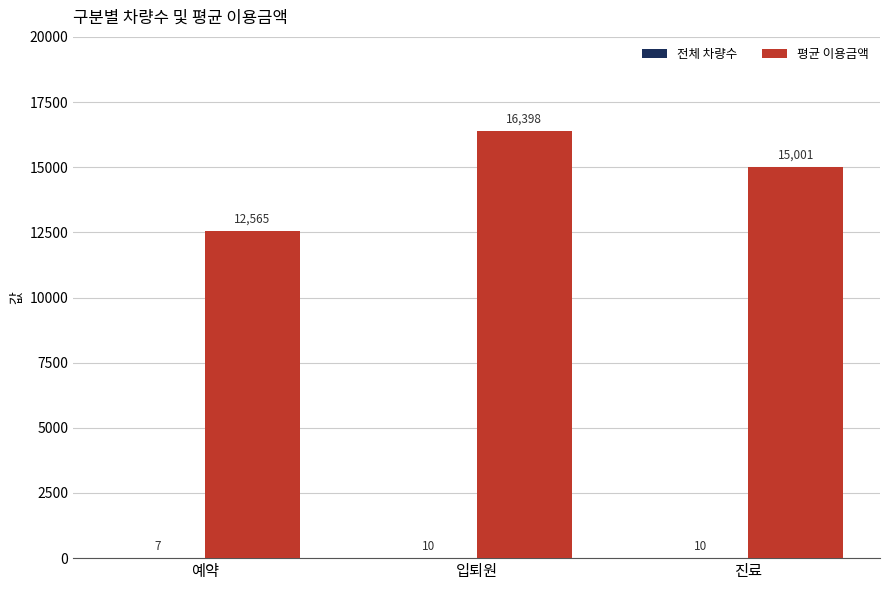

The 평균 이용금액 series shows 15001.0 at 진료. True or false?

True